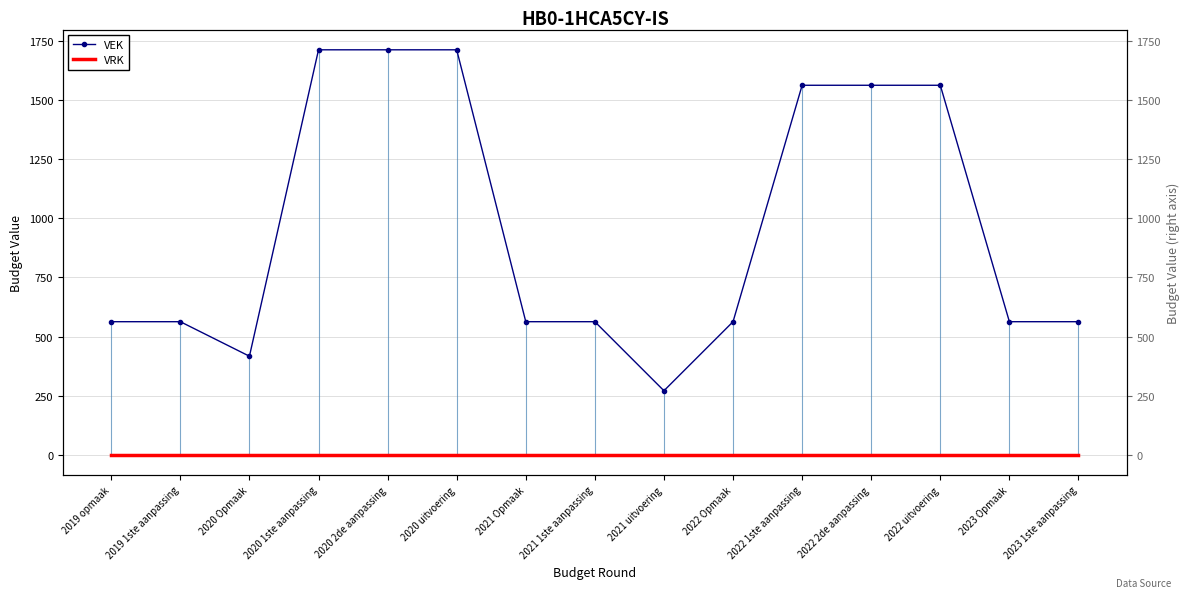

Is this an area chart (filled region under the line)?

No